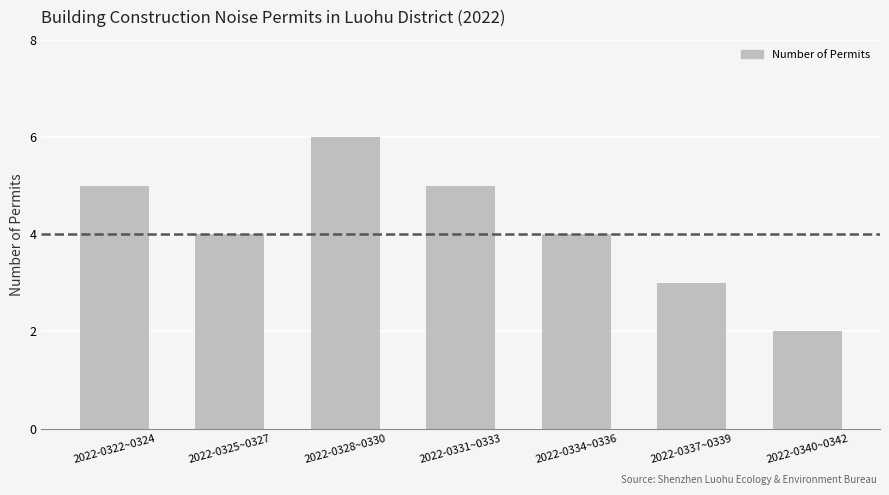

What is the change in value from 2022-0325~0327 to 2022-0331~0333?

+1